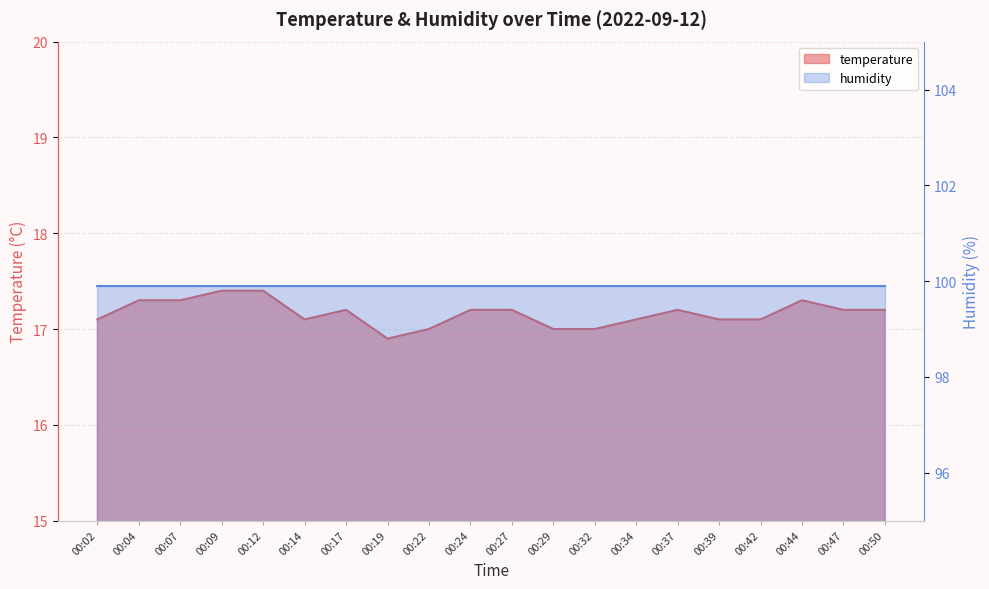

How many data points are above 17?

16